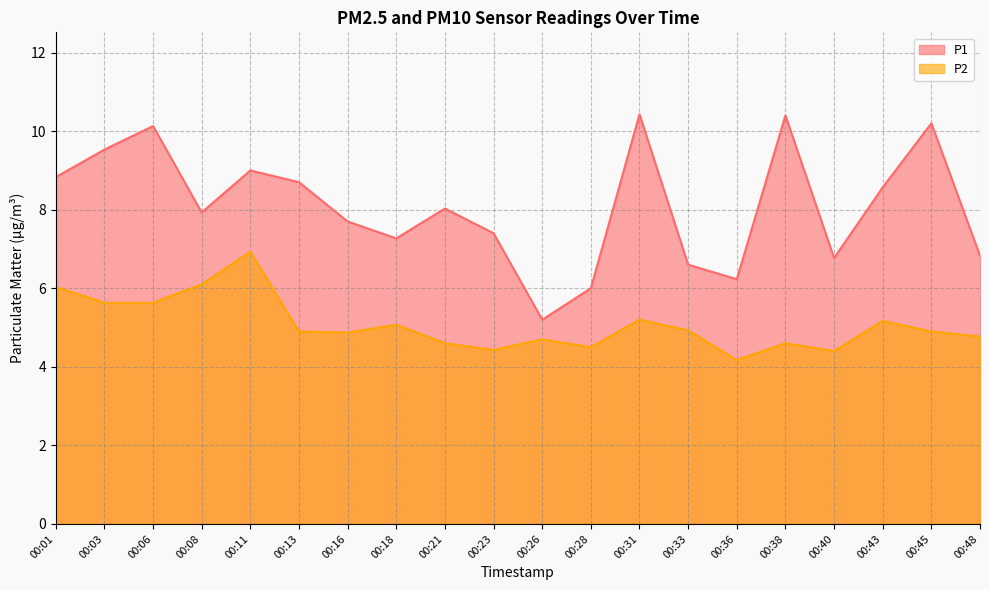

Where is the first local minimum for P2?

00:16